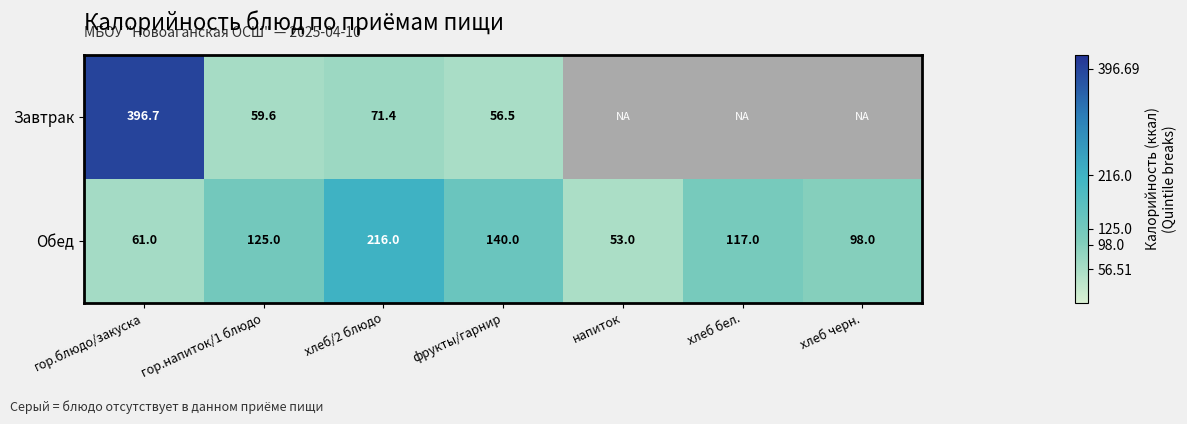

Where does the Обед series first go above 117?

гор.напиток/1 блюдо